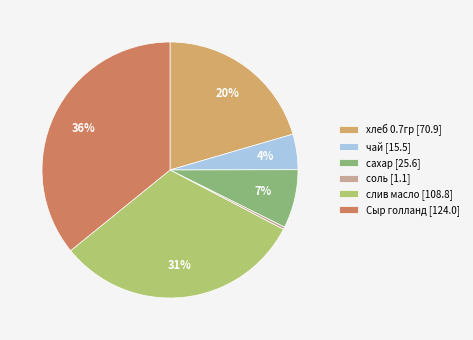

Does any single category account for the majority?

No